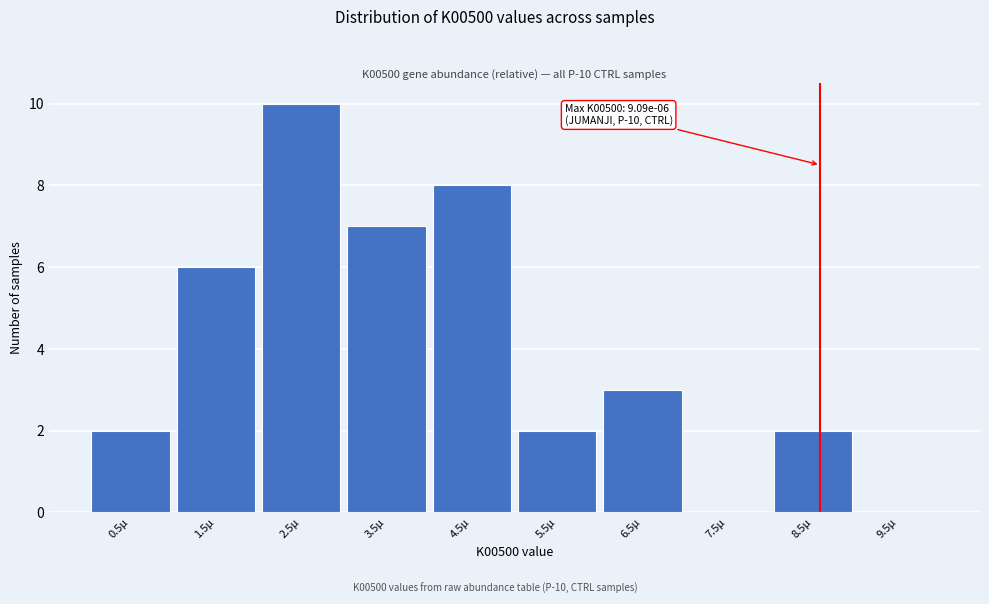

Reading right to left, extract all data points from this chart.

9.5µ=0	8.5µ=2	7.5µ=0	6.5µ=3	5.5µ=2	4.5µ=8	3.5µ=7	2.5µ=10	1.5µ=6	0.5µ=2